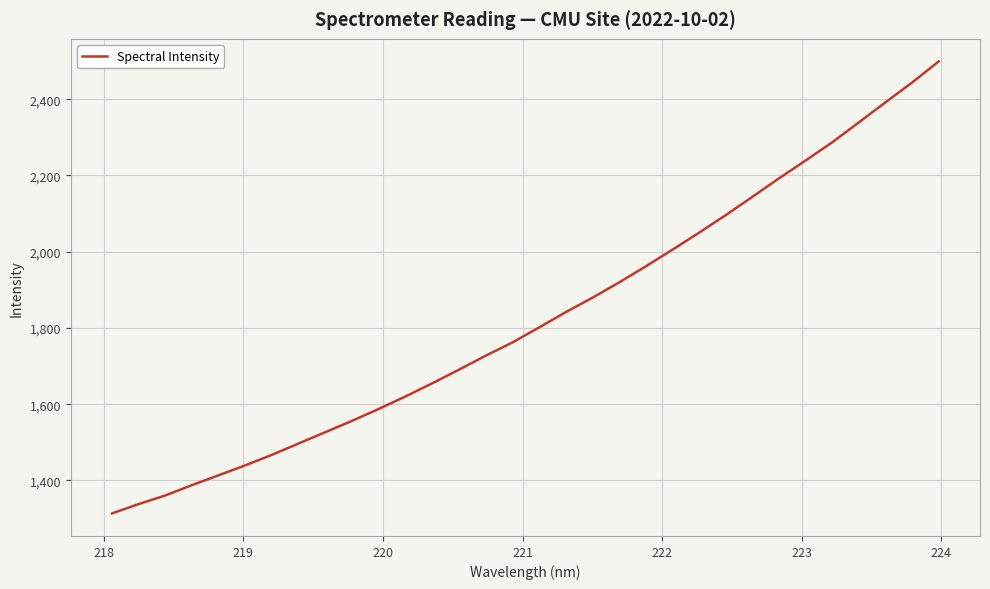

What is the difference between the maximum and minimum values?

1185.5